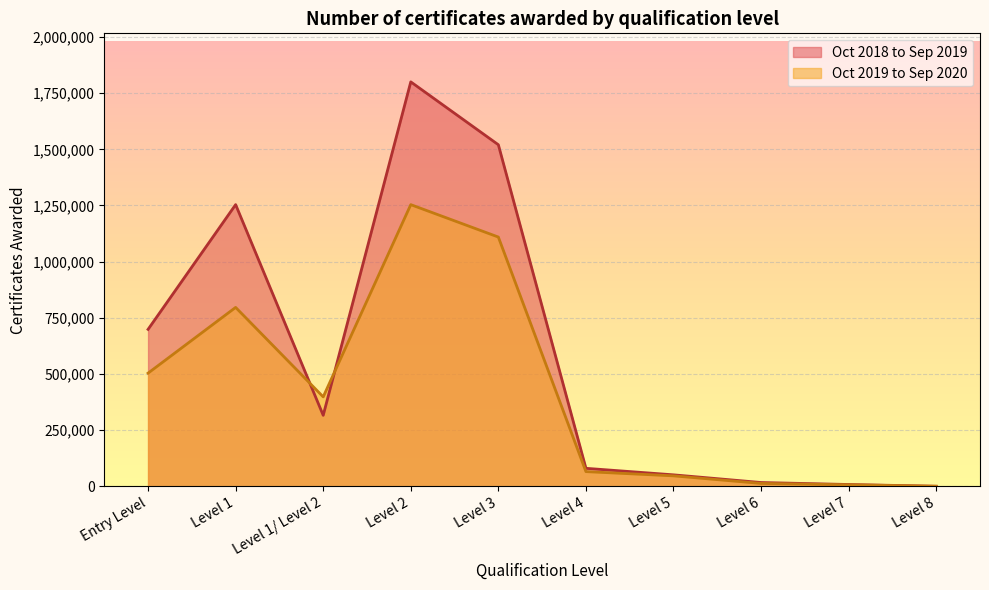

How many lines are shown in the chart?

2